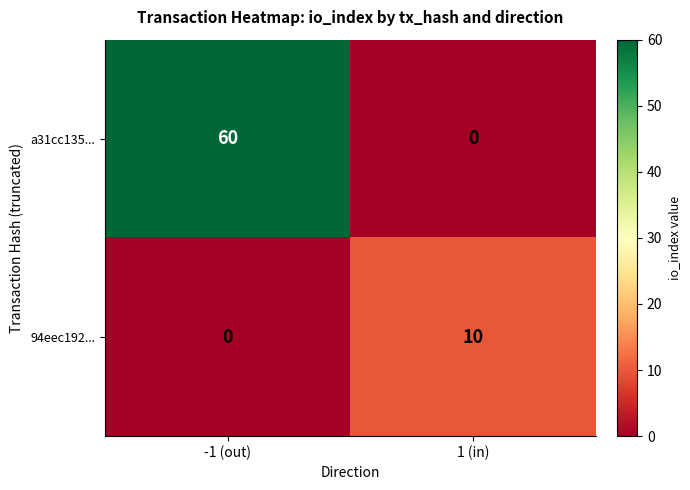

Between -1 (out) and 1 (in), which series saw the biggest shift?

a31cc135...